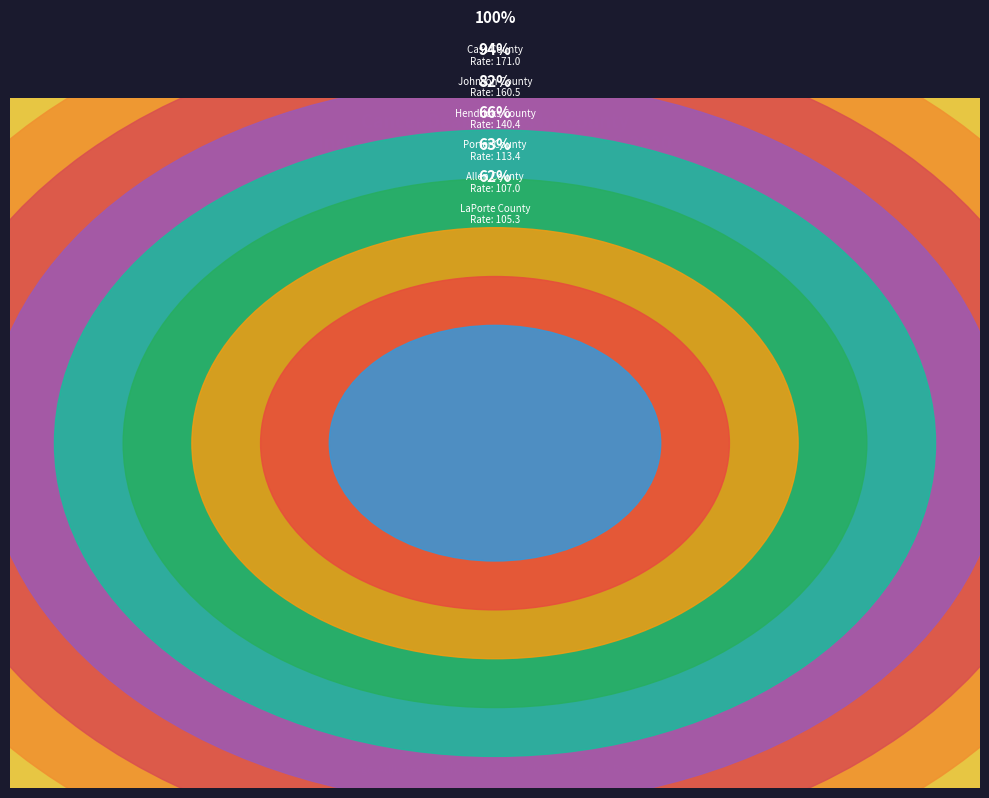

Which category has the biggest portion of the pie?

Cass County